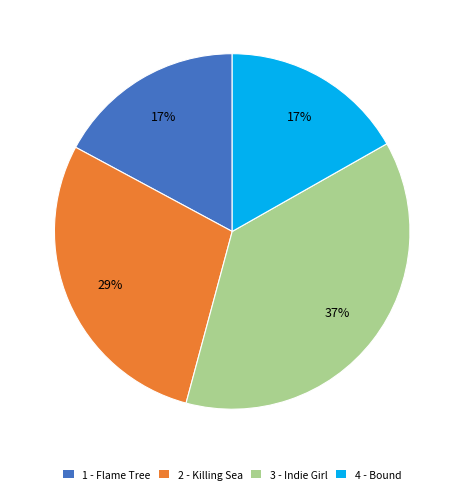

To the nearest percent, what is the average slice percentage?

25%